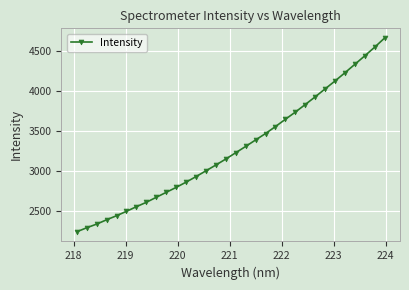

What is the smallest value displayed?

2246.9